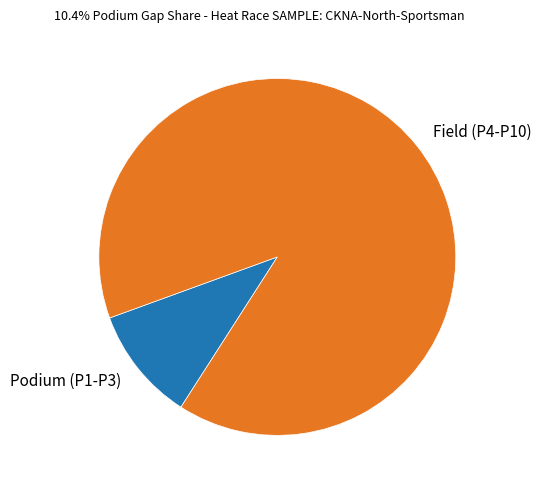

Do Podium (P1-P3) and Field (P4-P10) together represent more than half of the pie?

Yes